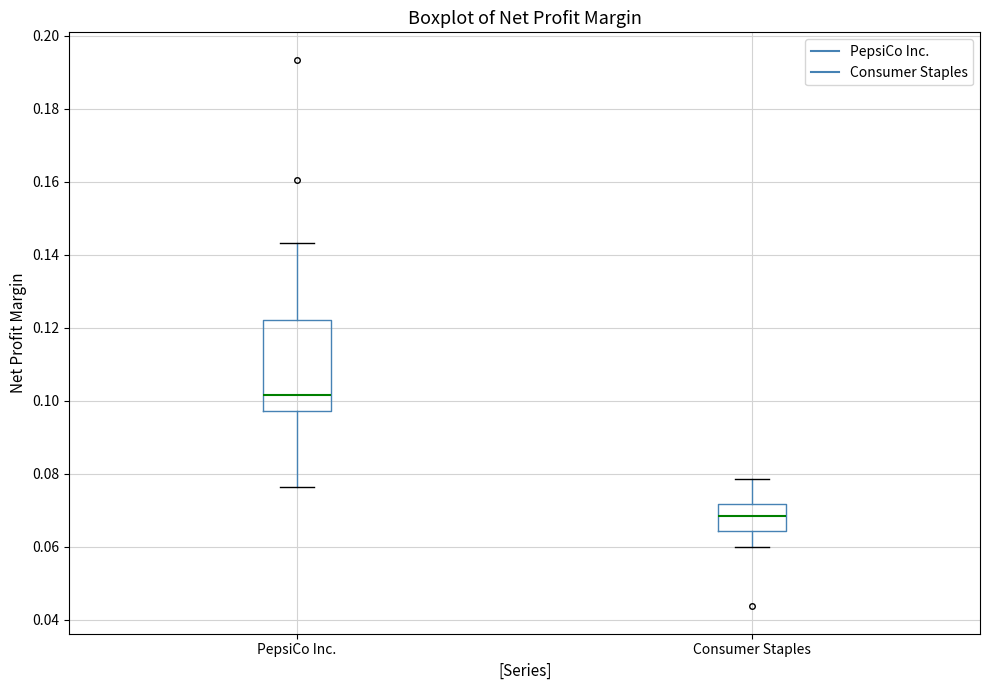

Reading left to right, transcribe this box plot: for each box, give where its median line is, the range the box spans, and where its two whiskers end, as read against the y-axis. The values are not printed on the chart, so give them approximately, as read against the axis.

PepsiCo Inc.: median 0.102, box 0.098 to 0.122, whiskers 0.076 to 0.144
Consumer Staples: median 0.068, box 0.064 to 0.072, whiskers 0.060 to 0.078